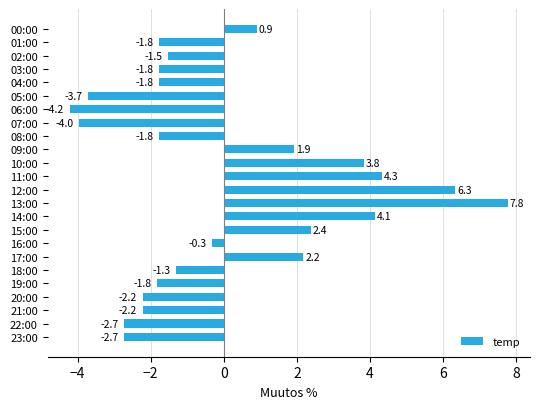

What value does the data have at 13:00?

7.8